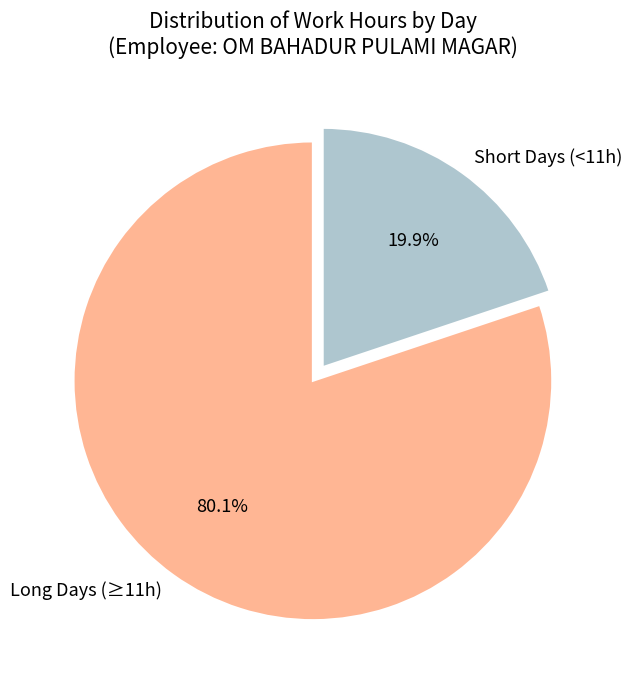

Which category accounts for the majority?

Long Days (≥11h)